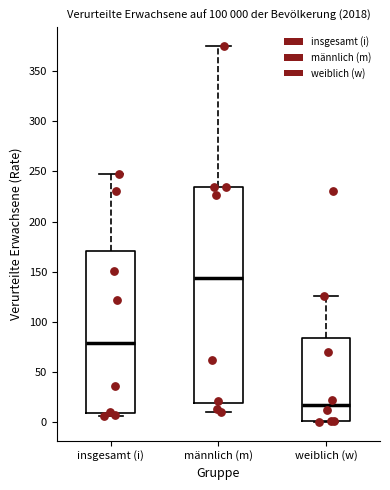

Comparing the boxes themselves (not the whiskers), which one is the tallest?

männlich (m)